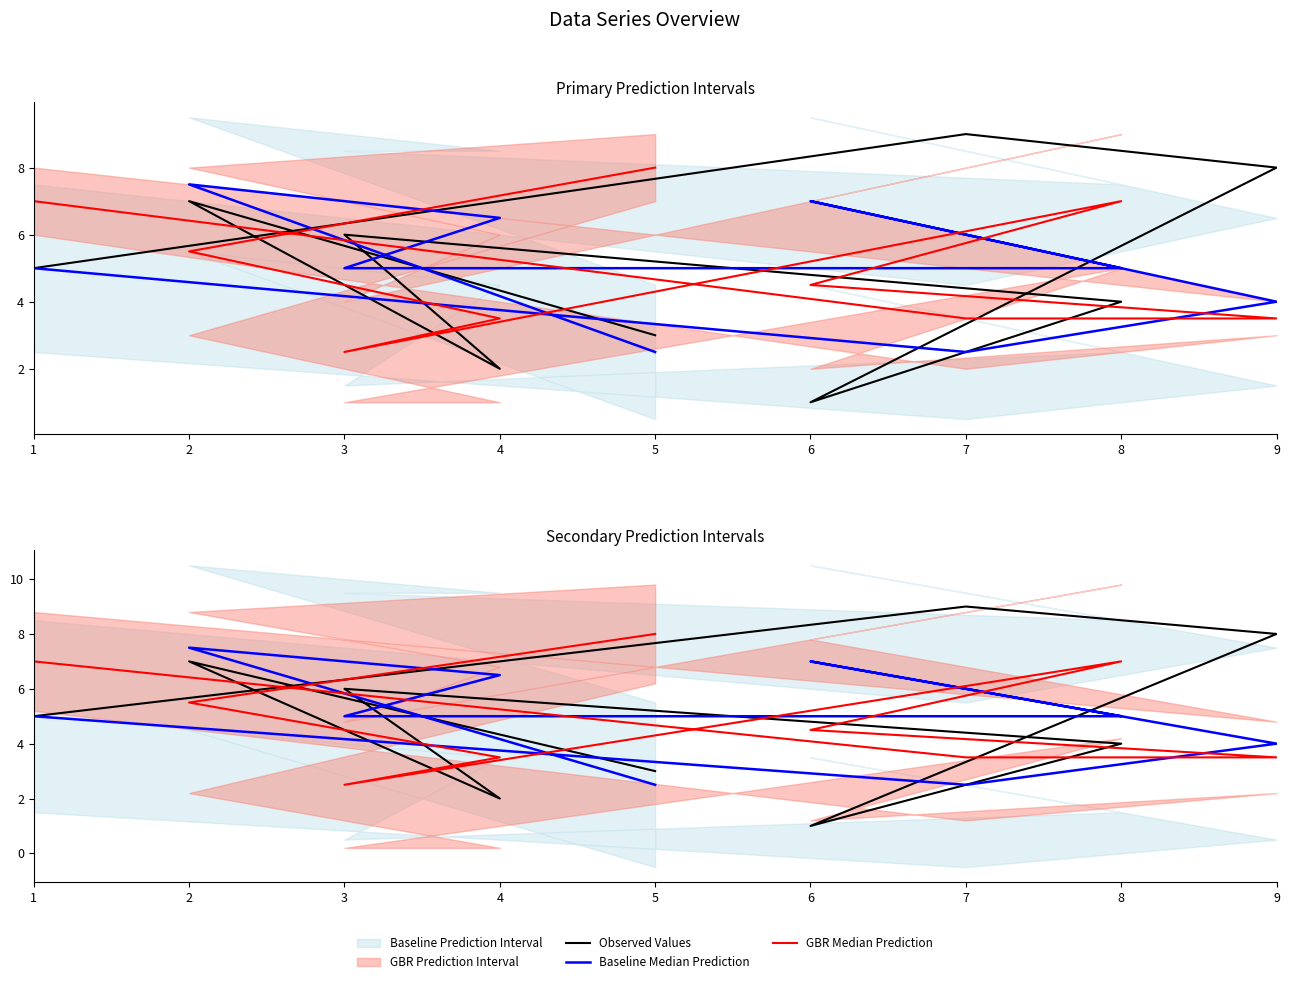

Where does the Observed Values series first go above 5?

2